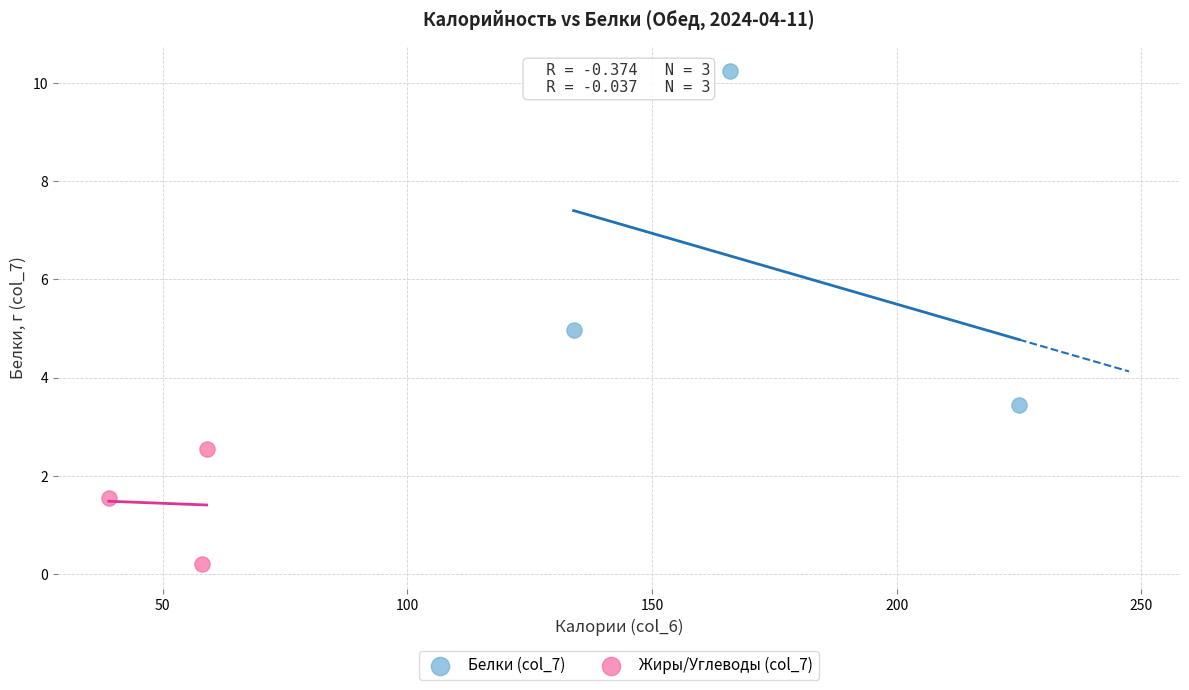

What are all the series names shown in the legend?

Белки (col_7), Жиры/Углеводы (col_7)